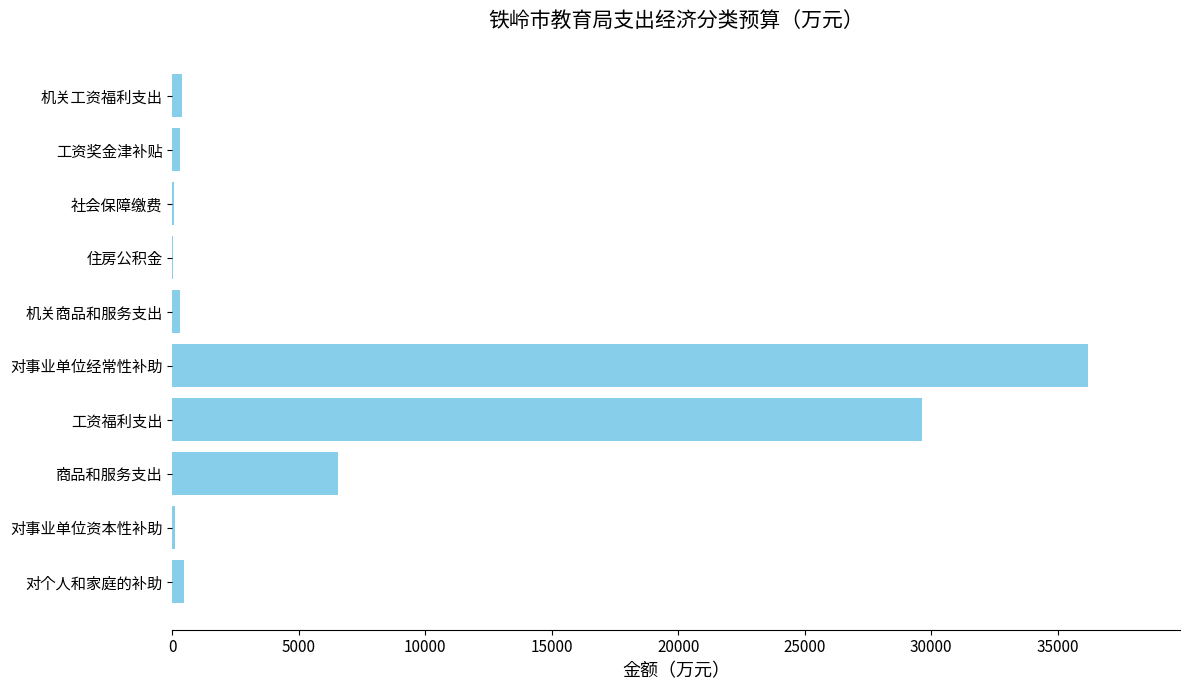

What is the greatest value displayed?

36215.2